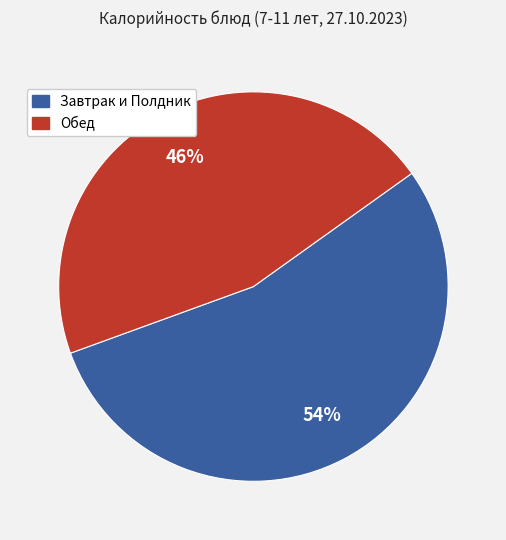

To the nearest percent, what is the average slice percentage?

50%